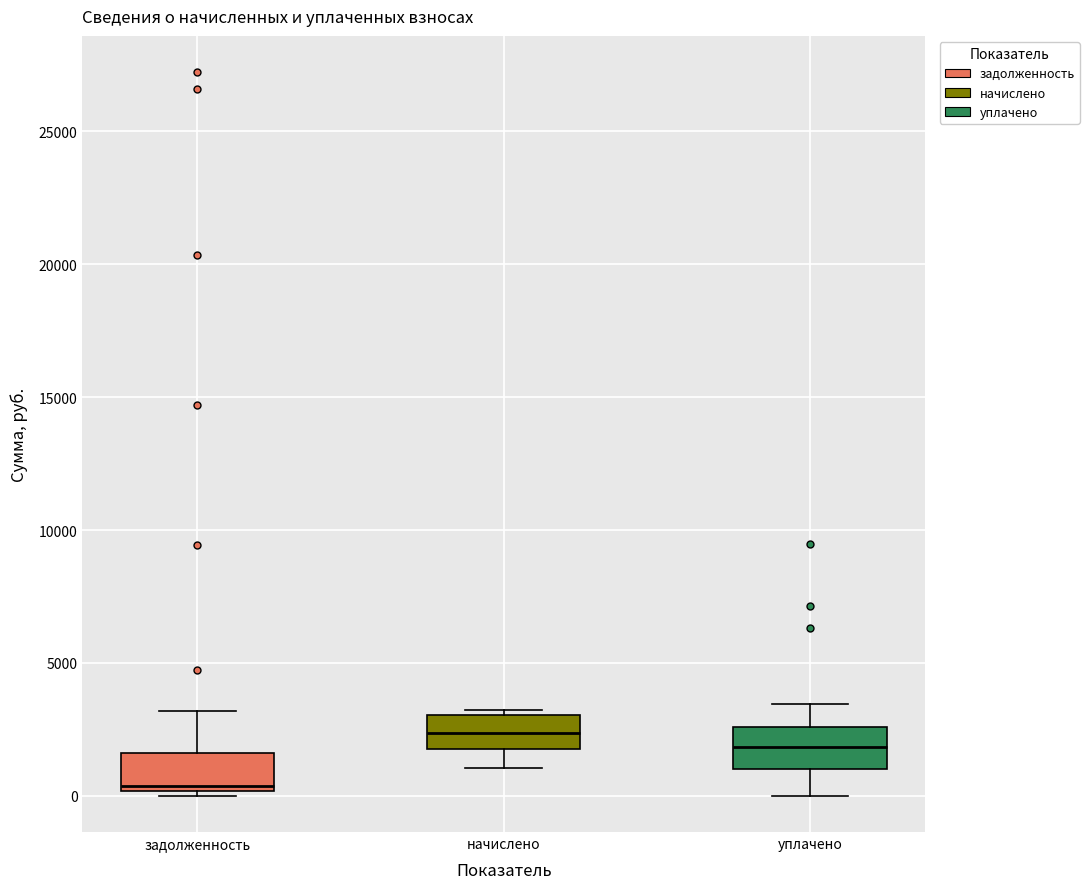

Which box has the lowest median line?

задолженность